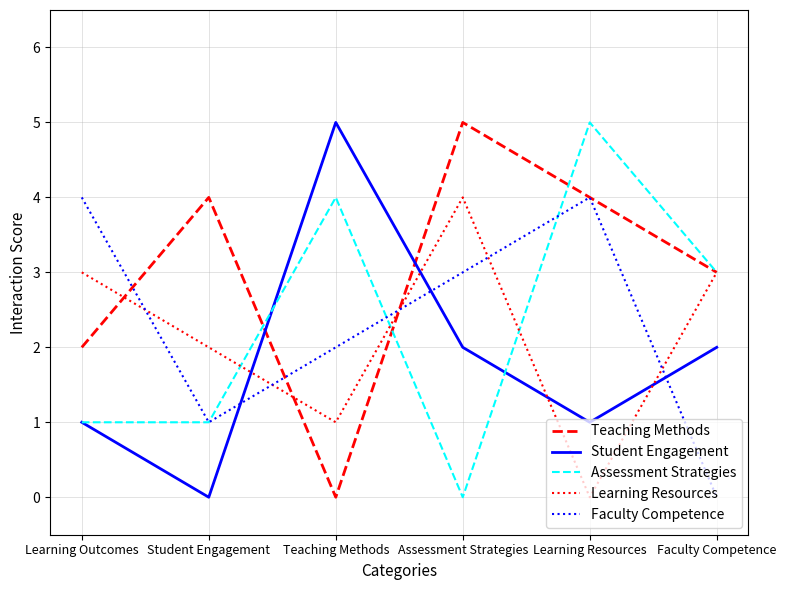

How many lines are shown in the chart?

5